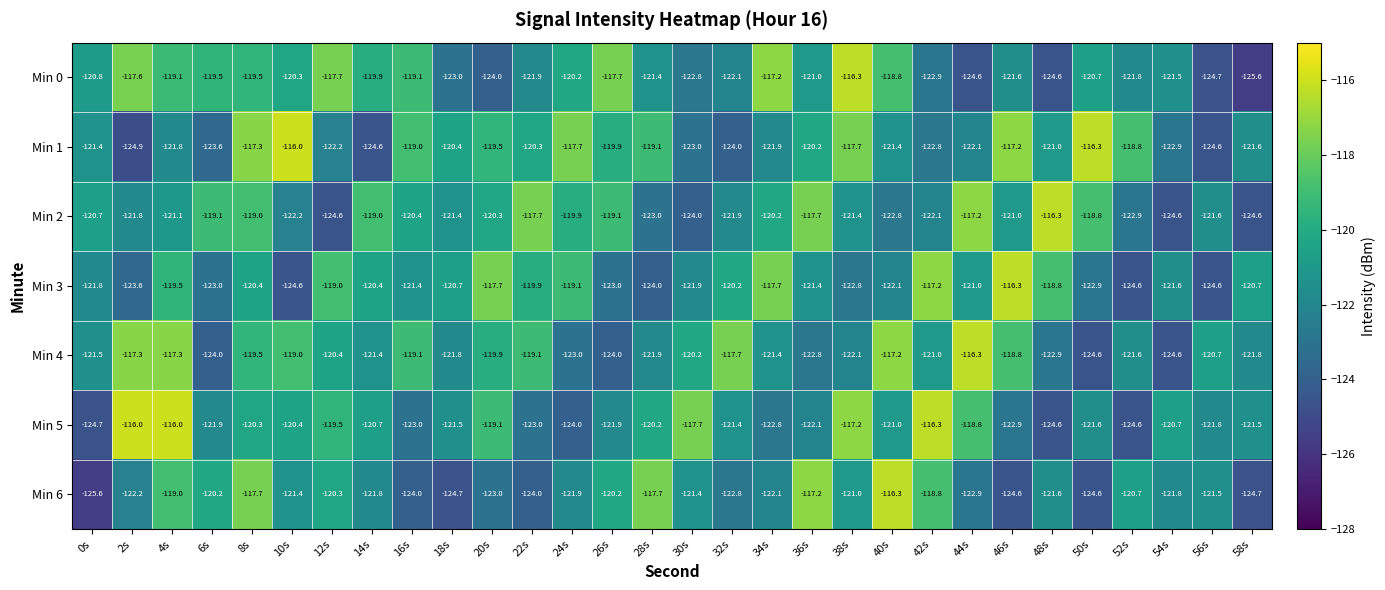

What is the difference between the highest and lowest values at 54s?

3.9